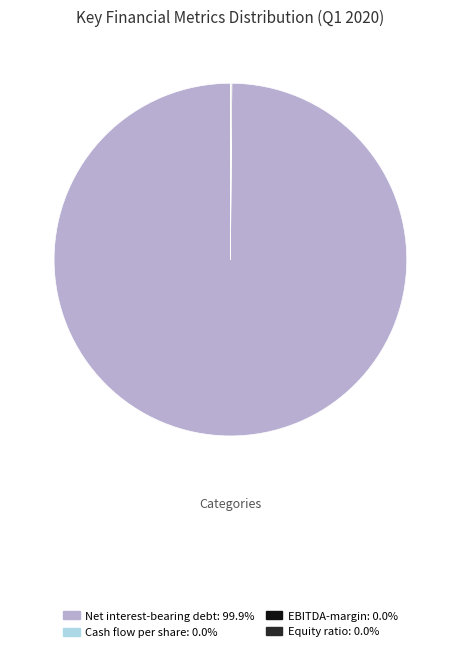

Does any single category account for the majority?

Yes